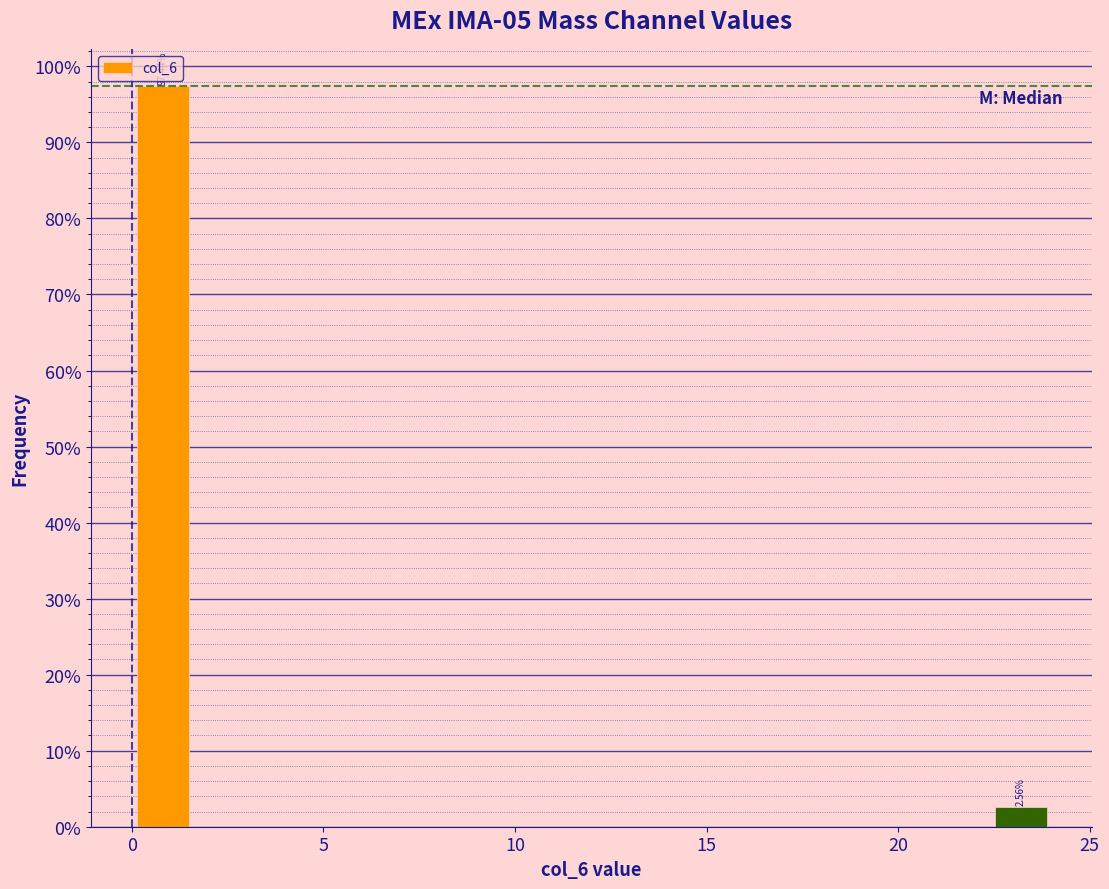

Around what value on the x-axis is the tallest bar? Give the approximate position of its centre, as read against the axis.

1.0